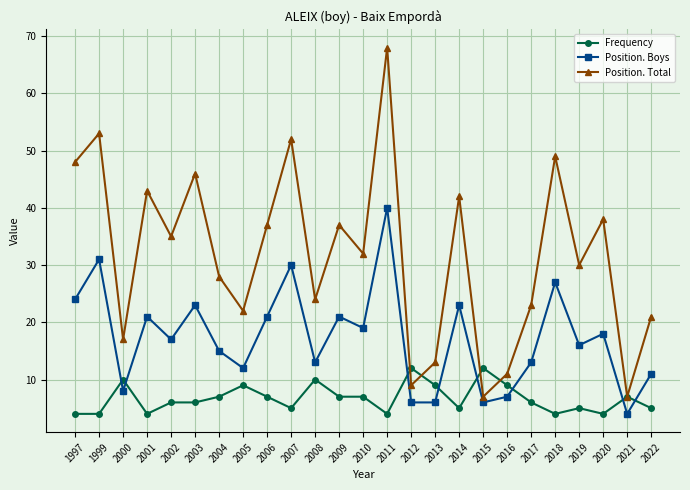

What is the smallest value displayed?

4